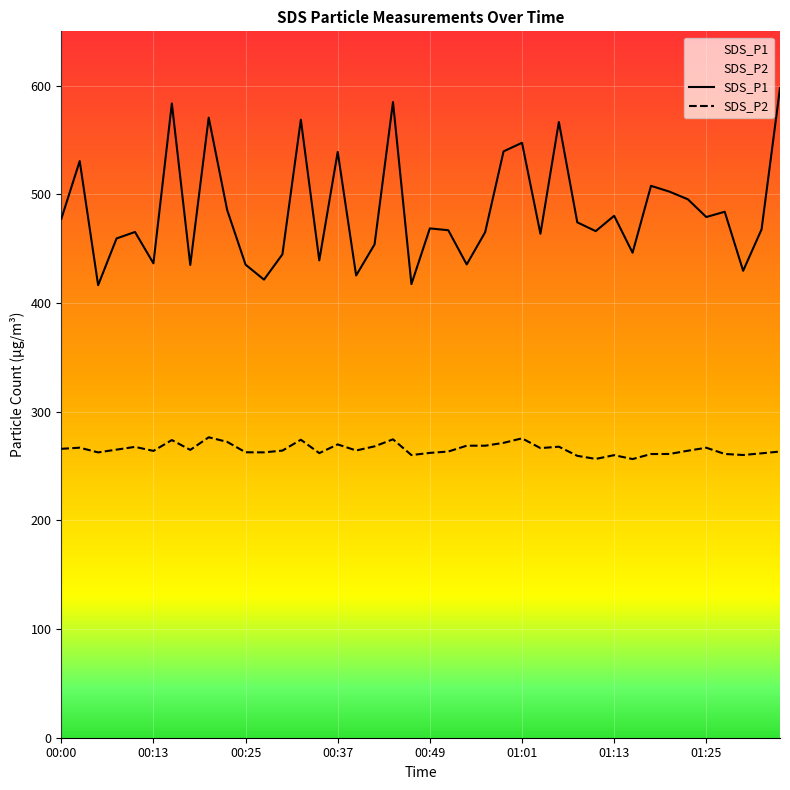

What is the total value across all series at 00:13?

700.4